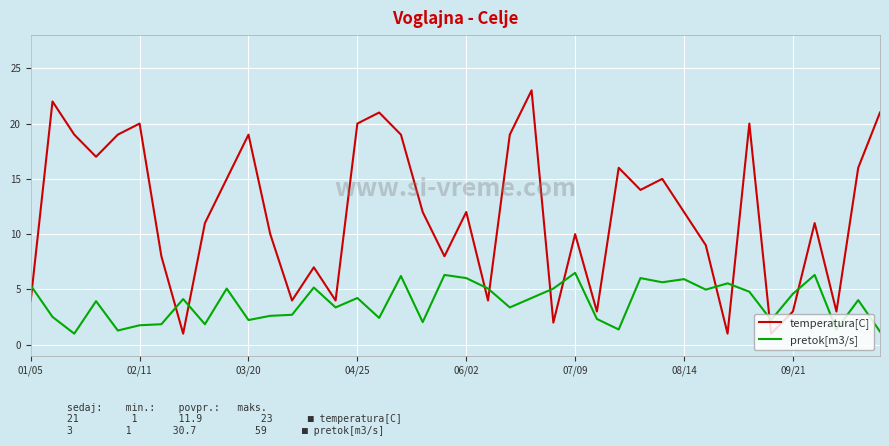

True or false: temperatura[C] and pretok[m3/s] intersect in this chart.

True